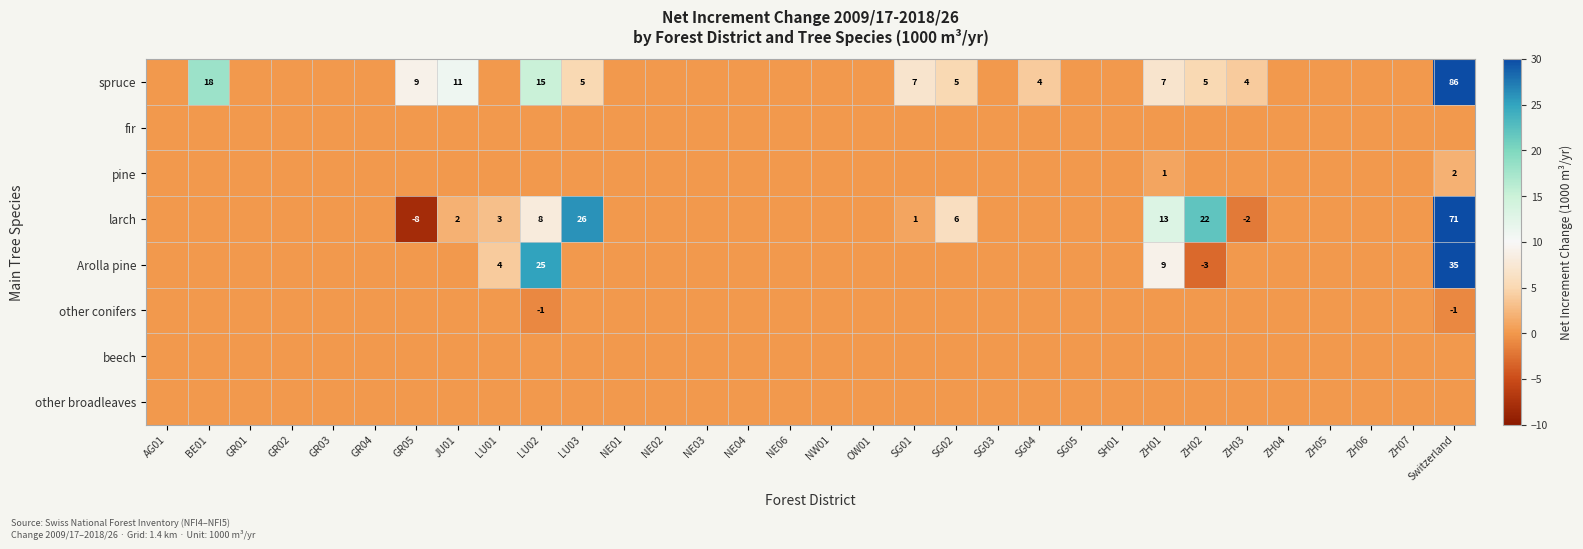

Is it true that fir equals 0 at ZH02?

True